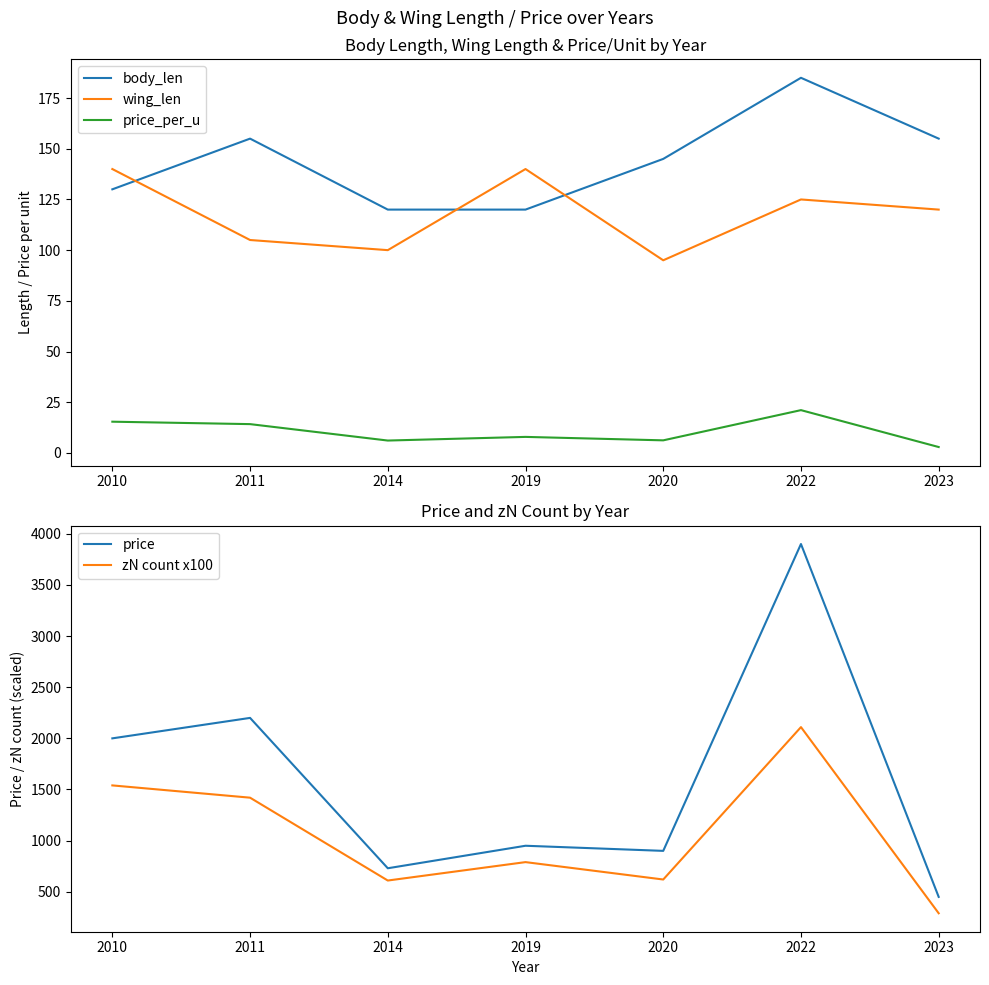

List the labels in order of price_per_u value, largest first.

2022, 2010, 2011, 2019, 2020, 2014, 2023